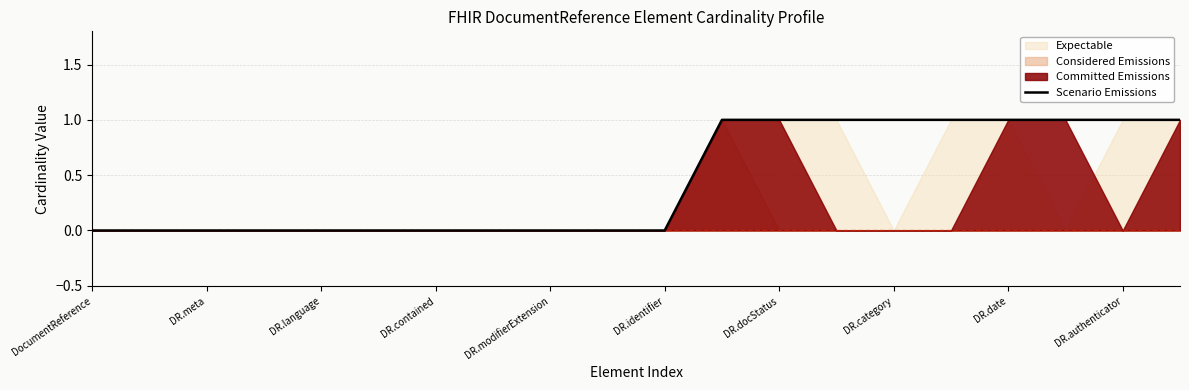

Is it true that Scenario Emissions equals 1 at DR.date?

True